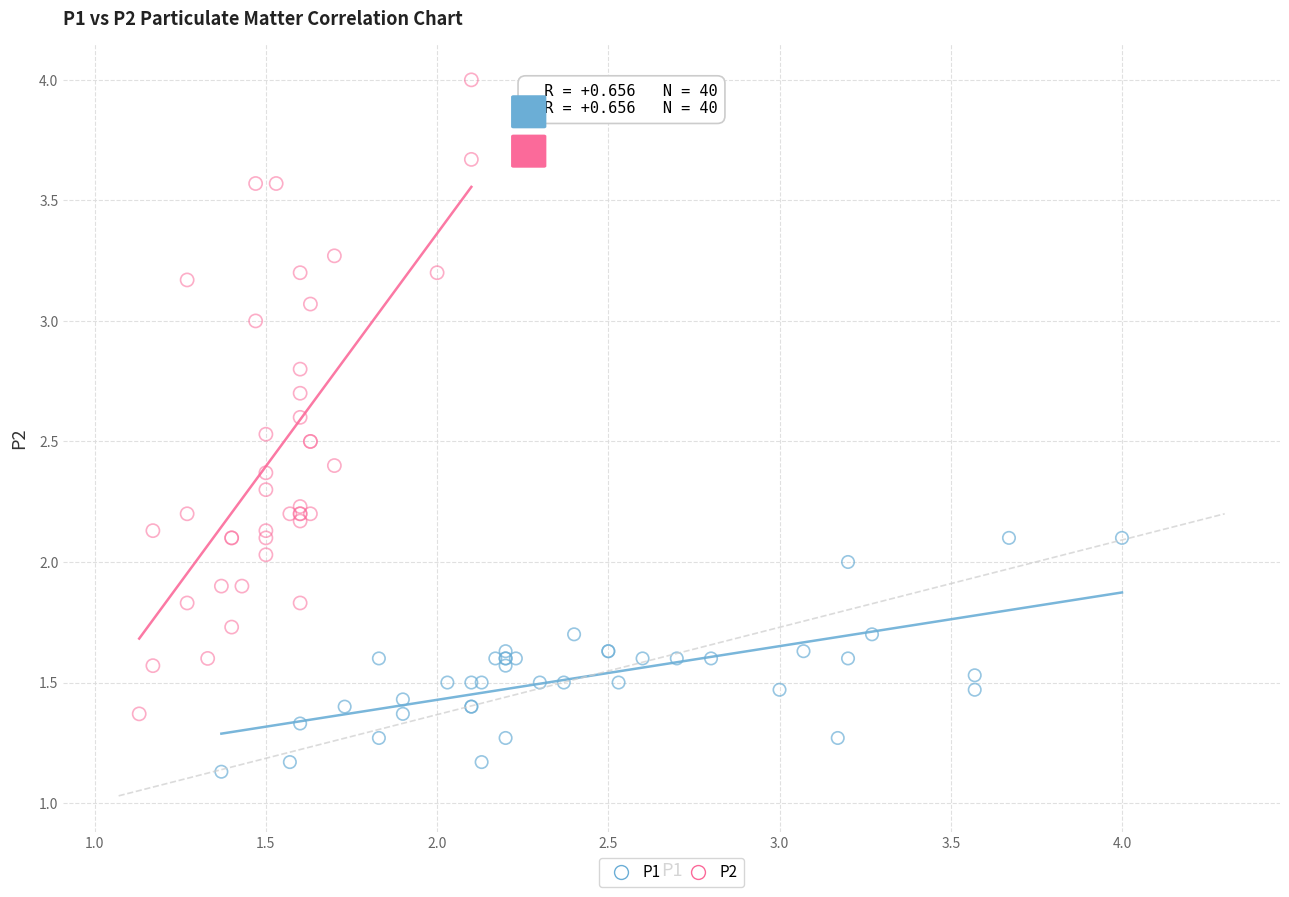

Which series contains the lowest Y value?

P1